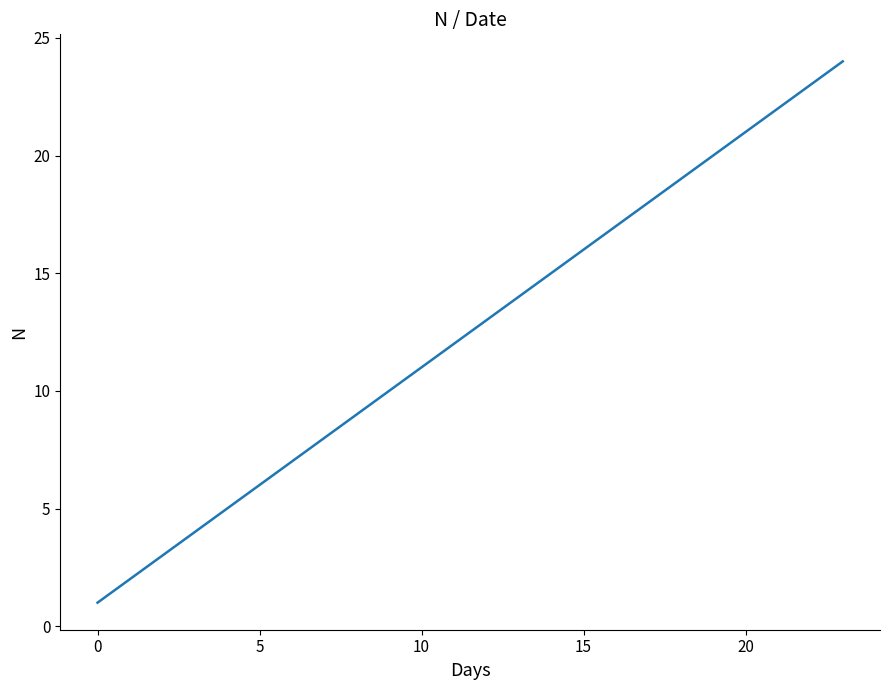

What is the maximum value shown in the chart?

24